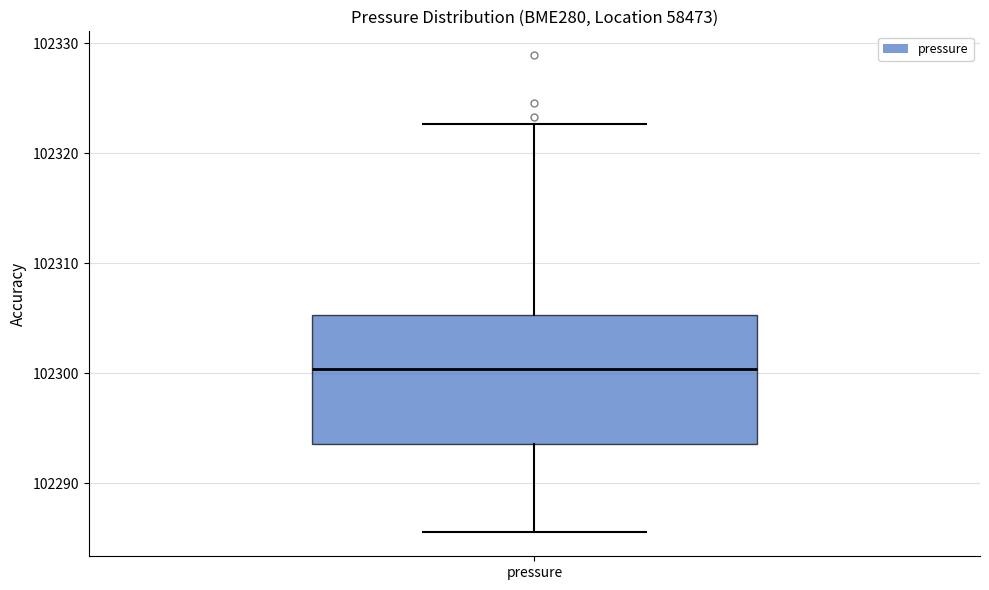

Read this box plot against the y-axis: the position of the median line, the range covered by the box, and the ends of both whiskers. The values are not printed on the chart, so give them approximately, as read against the axis.

median 102300, box 102294 to 102305, whiskers 102286 to 102323